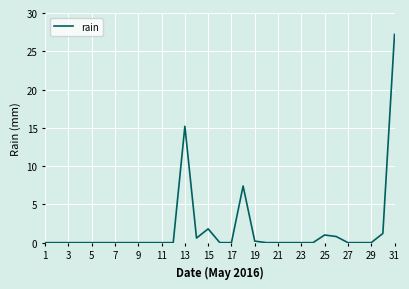

What is the difference between the maximum and minimum values?

27.2